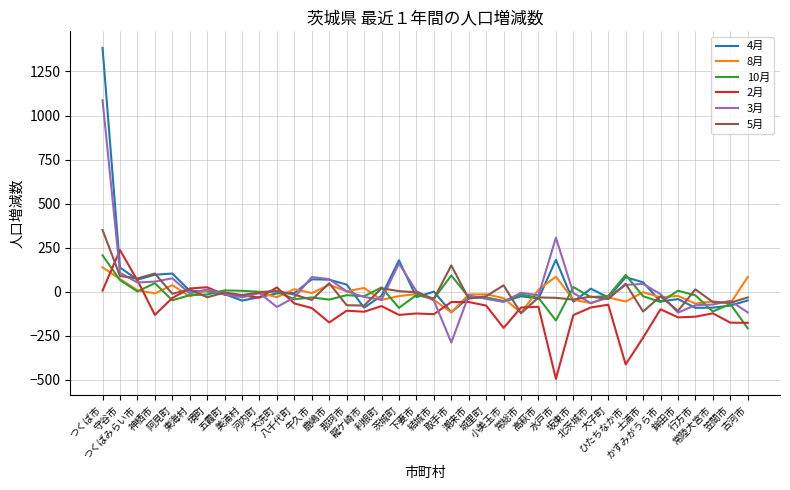

What position from the left is 鹿嶋市?

14